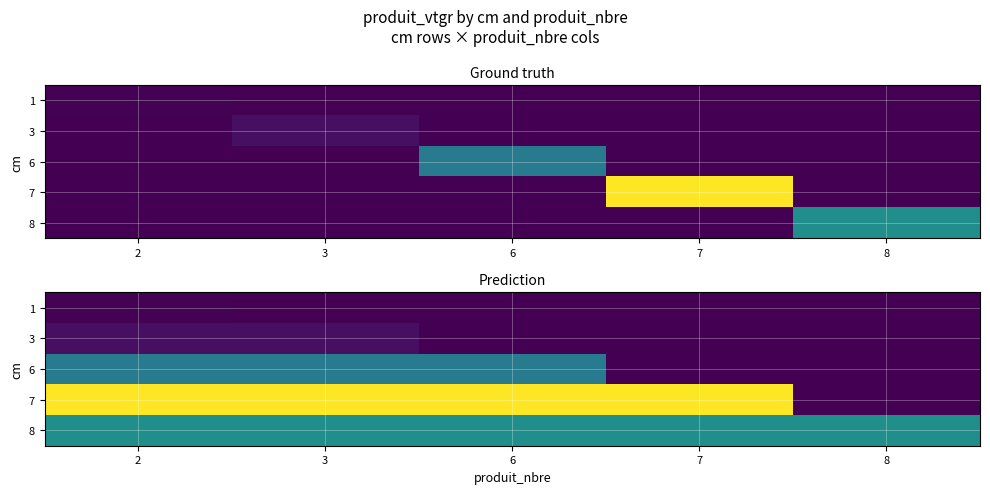

What is the total value across all series at 2?

11.1